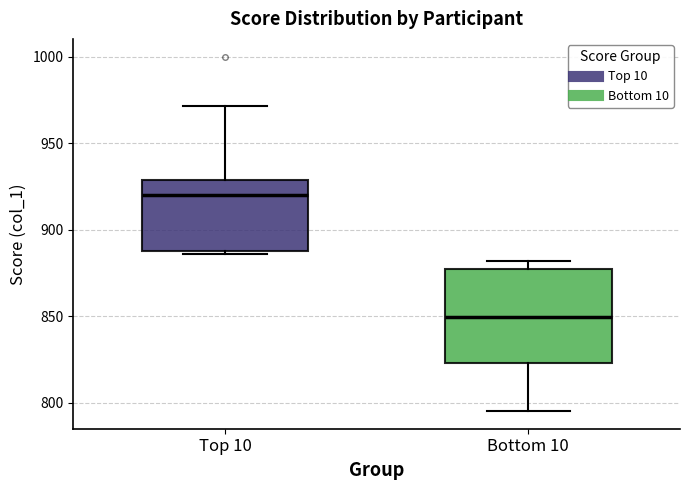

Which box is the tallest, from its lower edge to its upper edge?

Bottom 10